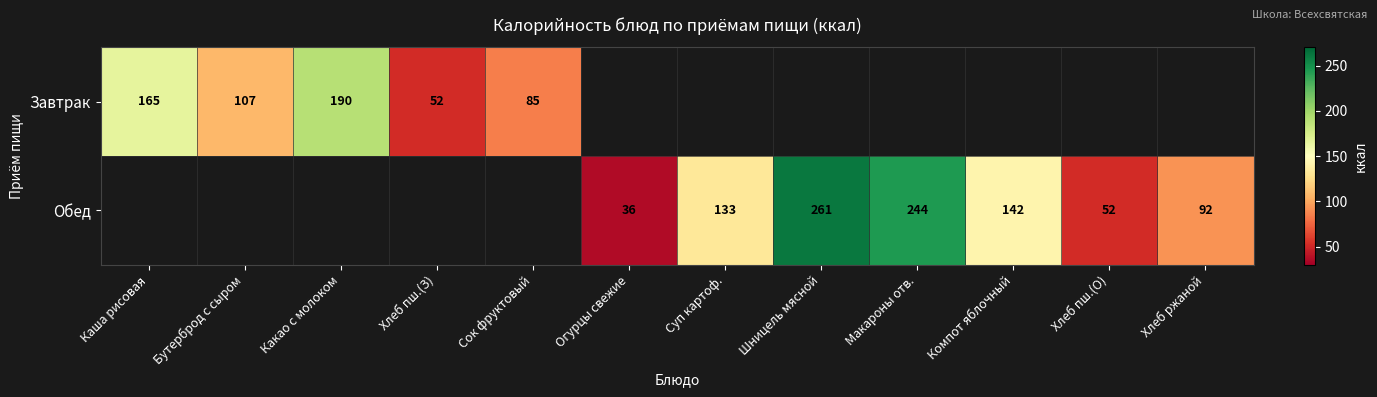

At which category does the chart reach its minimum across all series?

Огурцы свежие